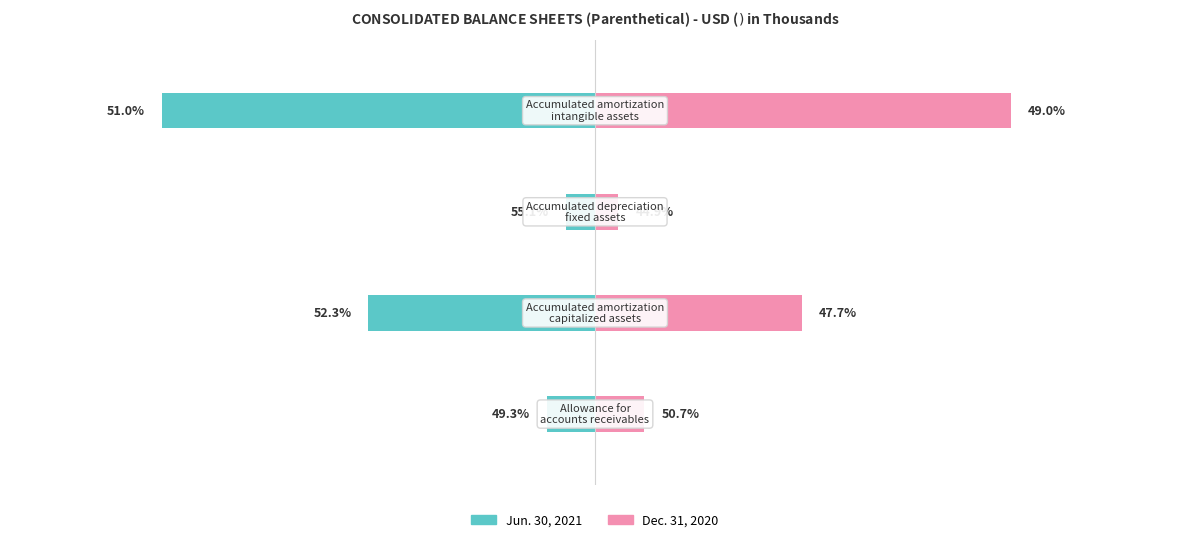

What is the value of the Jun. 30, 2021 bar at the 1st from the left?

-640